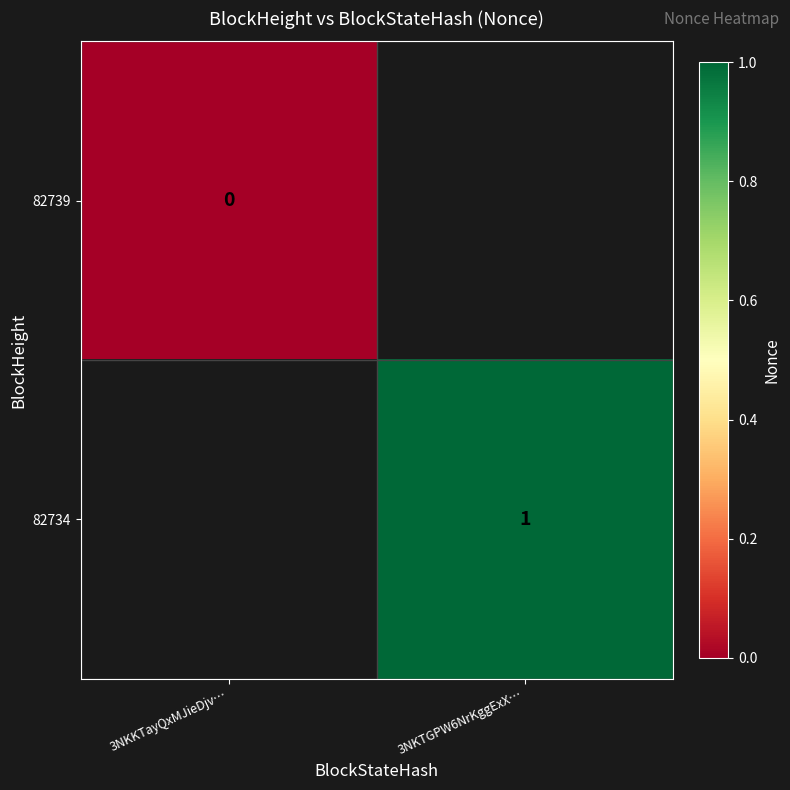

Which has a higher value, 3NKKTayQxMJieDjv… or 3NKTGPW6NrKggExX…?

3NKTGPW6NrKggExX…